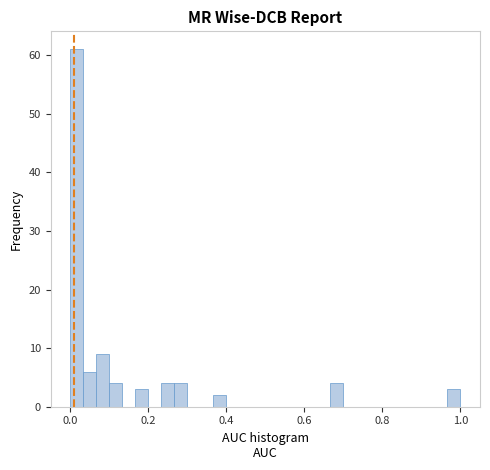

Around what value on the x-axis is the tallest bar? Give the approximate position of its centre, as read against the axis.

0.02